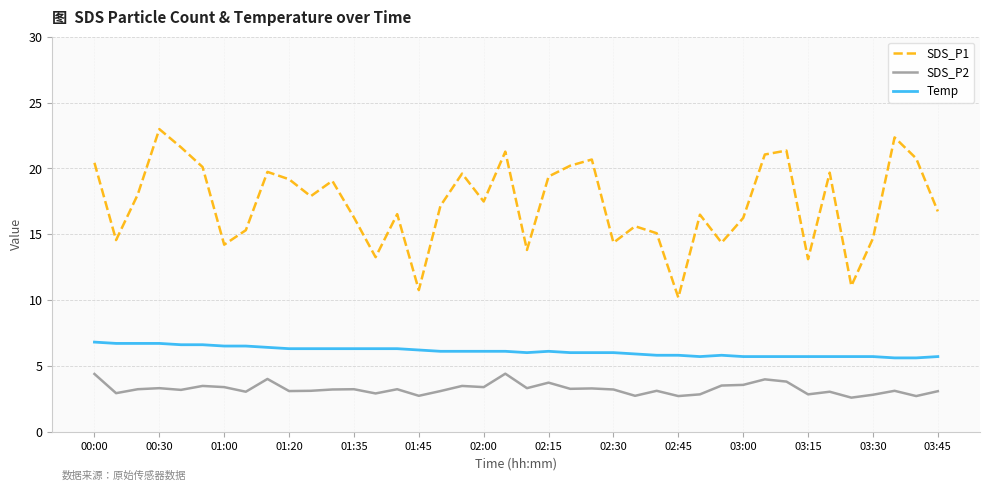

True or false: SDS_P1 and Temp intersect in this chart.

False